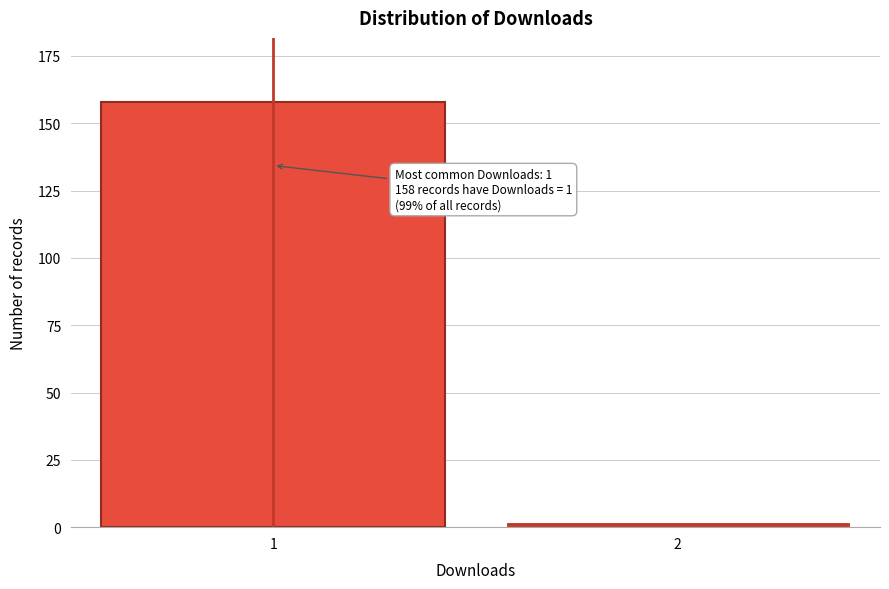

Reading right to left, list all the values displayed in this chart.

2	158